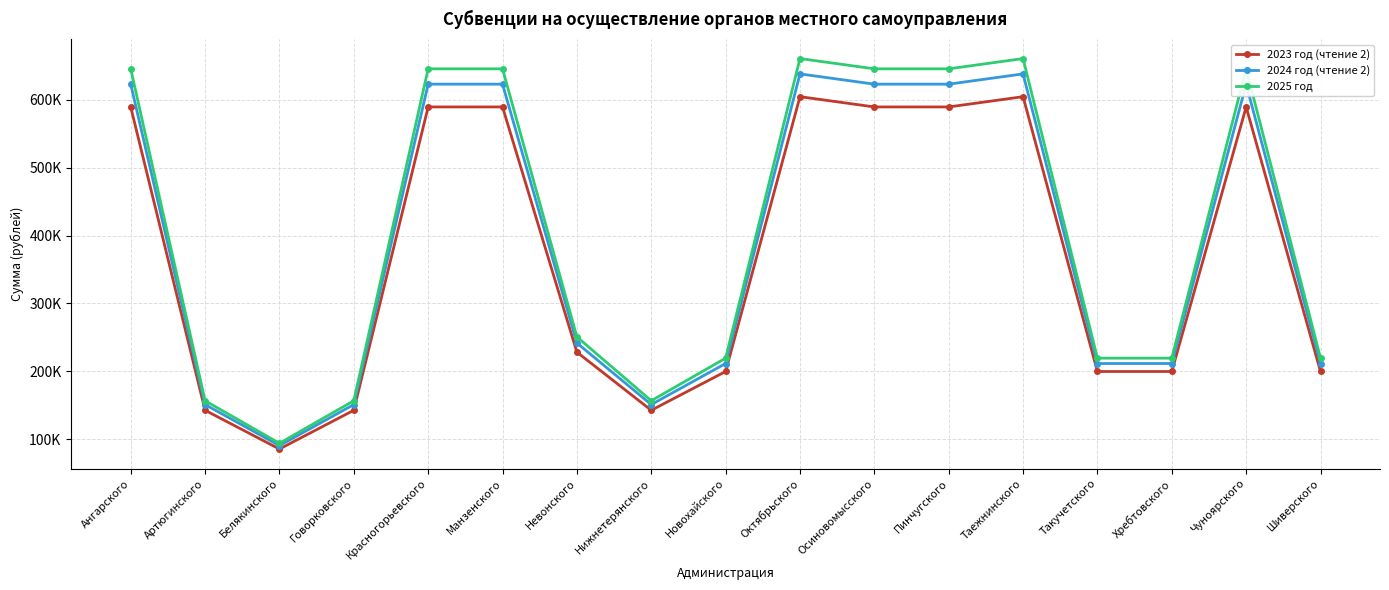

What are all the series names shown in the legend?

2023 год (чтение 2), 2024 год (чтение 2), 2025 год